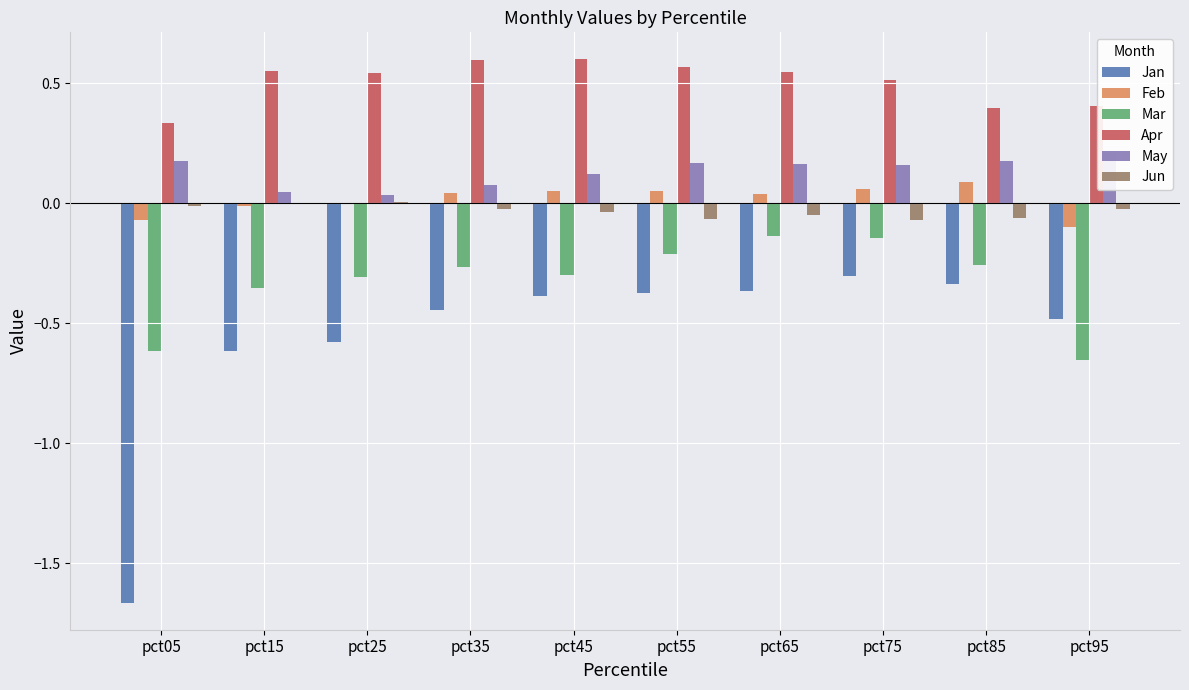

True or false: Apr has a value of 0.5 at pct65.

True